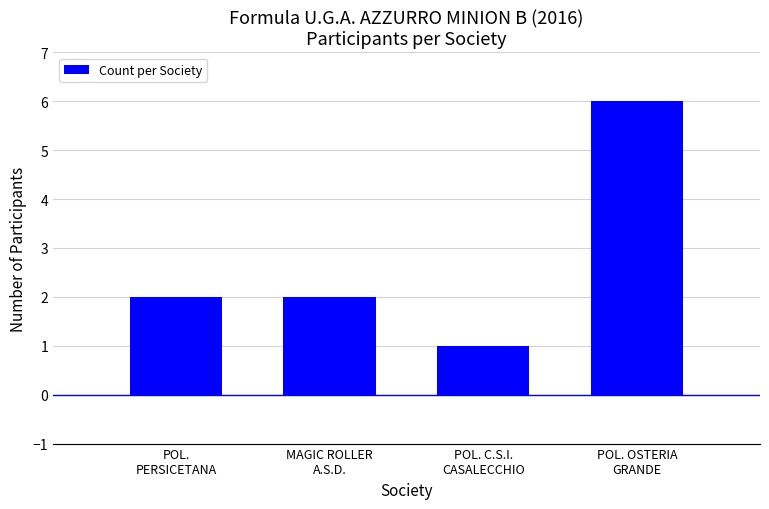

What is the label of the 2nd bar from the left?

MAGIC ROLLER
A.S.D.